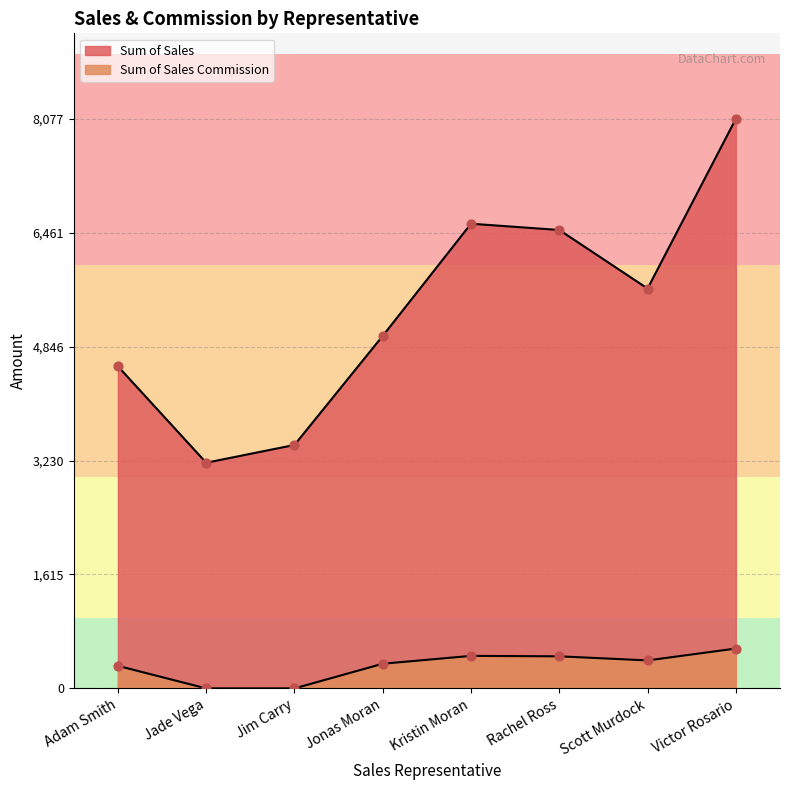

What is the total value across all series at Rachel Ross?

6955.0